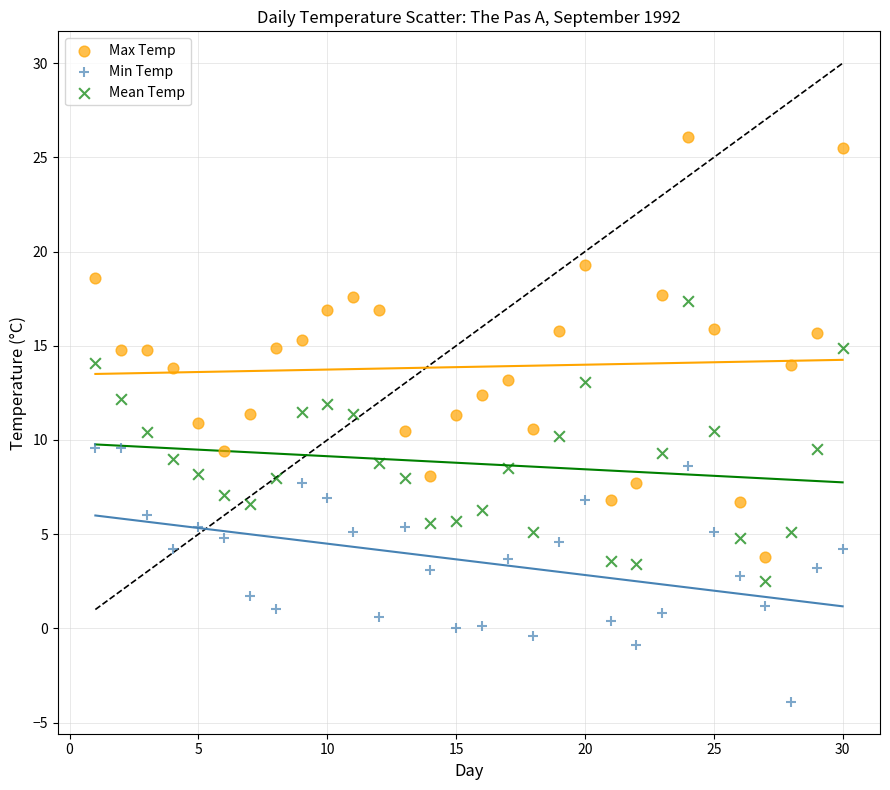

Which series contains the lowest Y value?

Min Temp